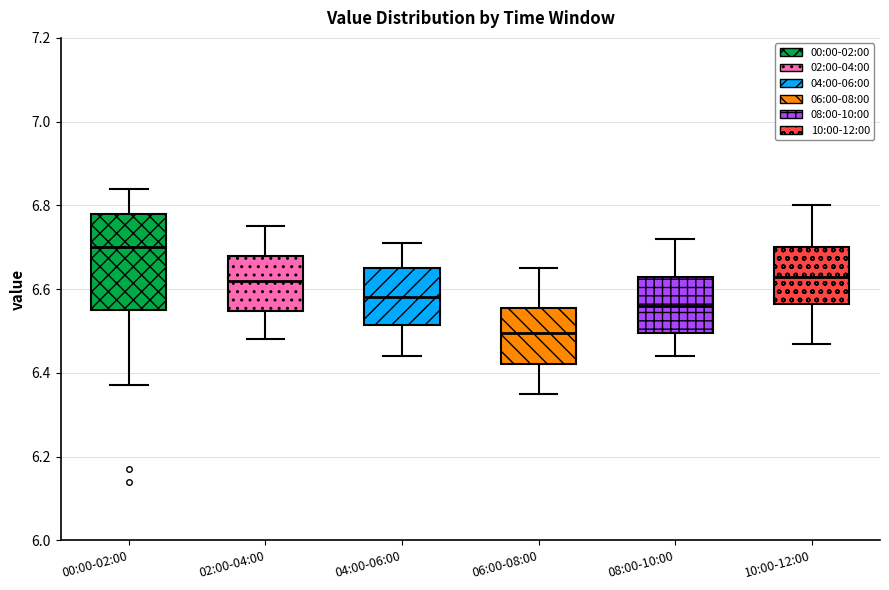

Which box's median line is the lowest?

06:00-08:00